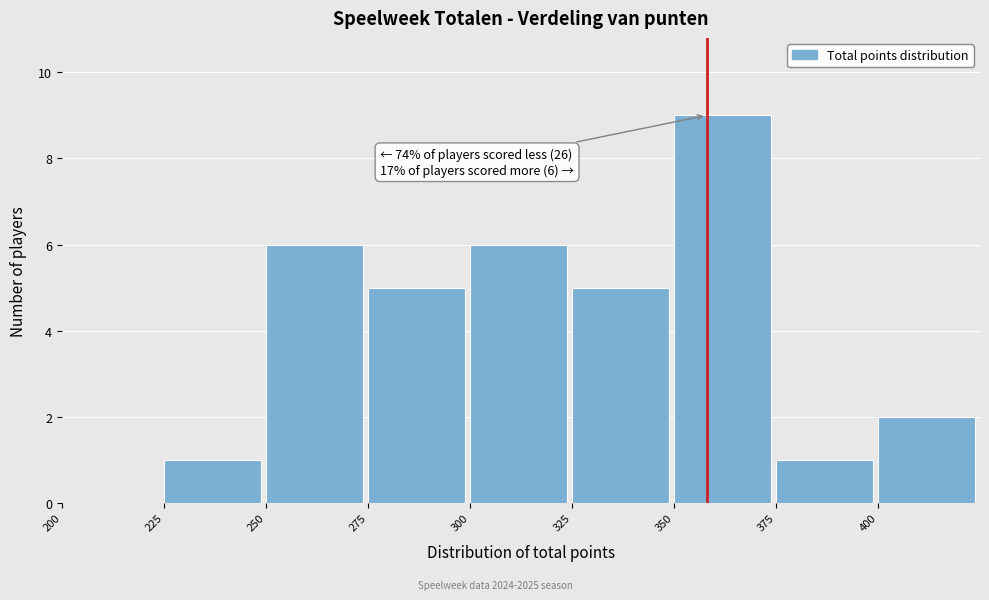

Which range on the x-axis has the tallest bar?

350 to 375